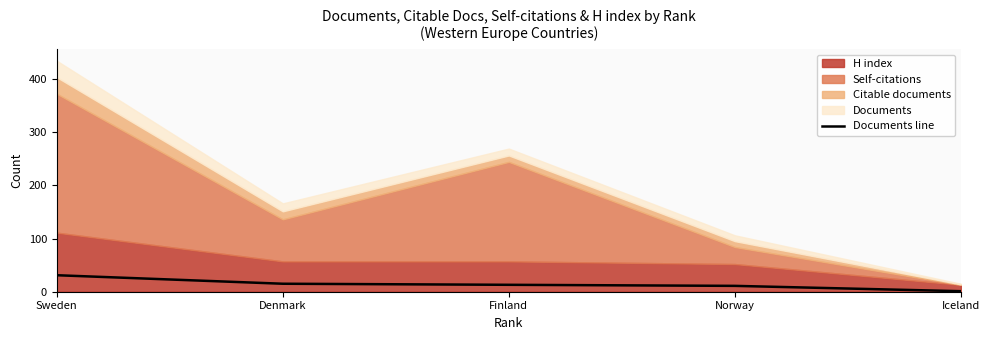

True or false: the data shows 6 at Norway.

False